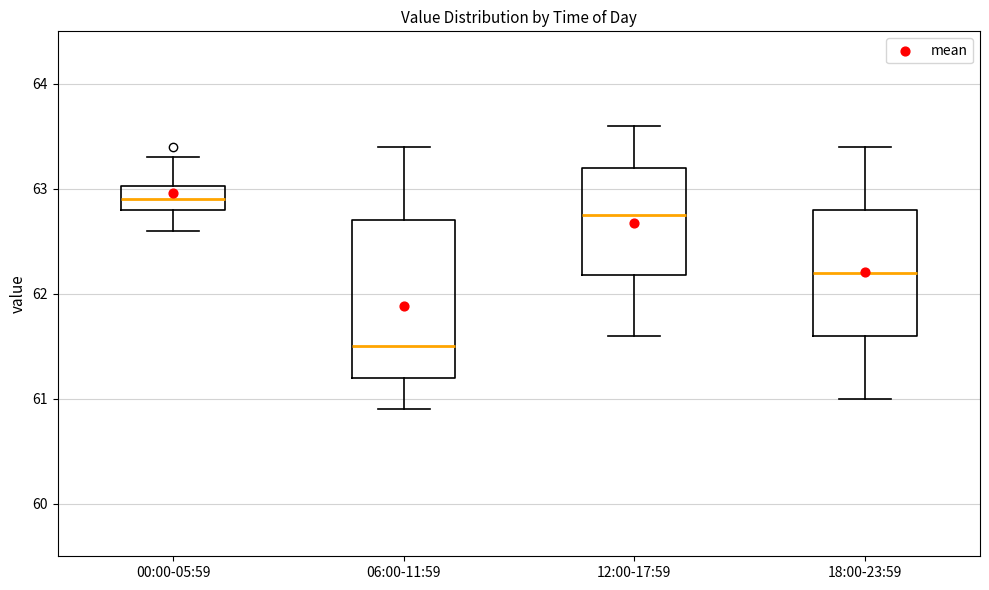

Which box's median line is the lowest?

06:00-11:59